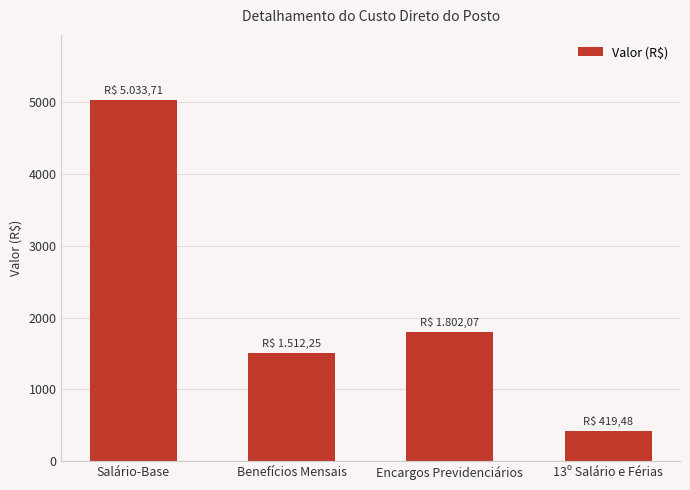

What is the difference between the maximum and minimum values?

4614.2